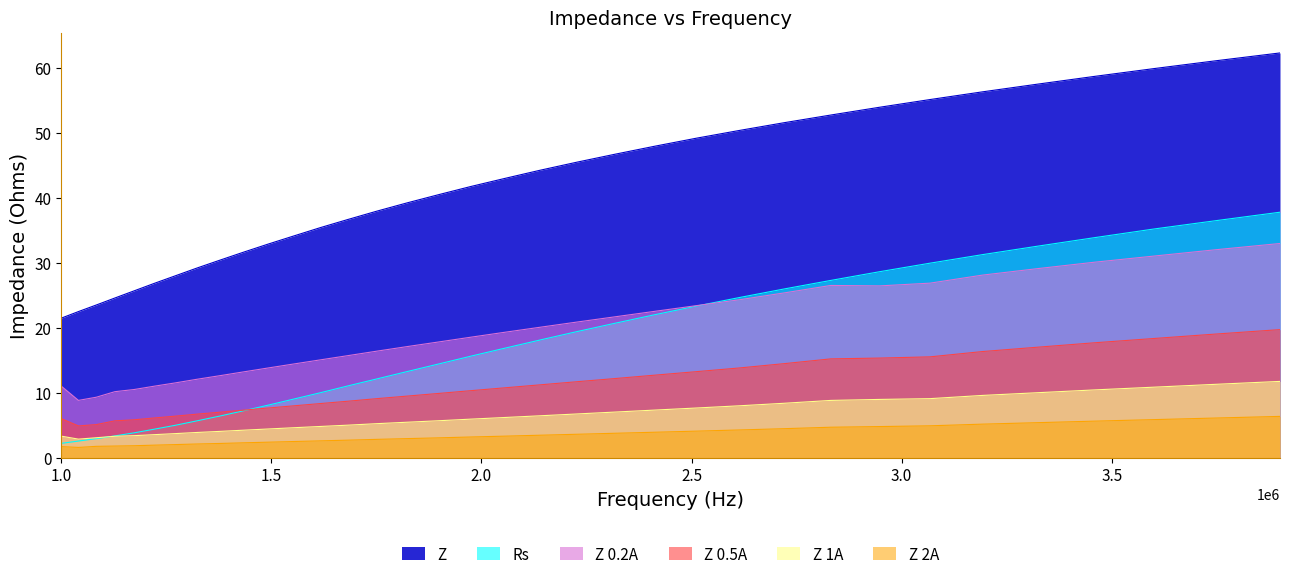

Which series has the largest total across all categories?

Z